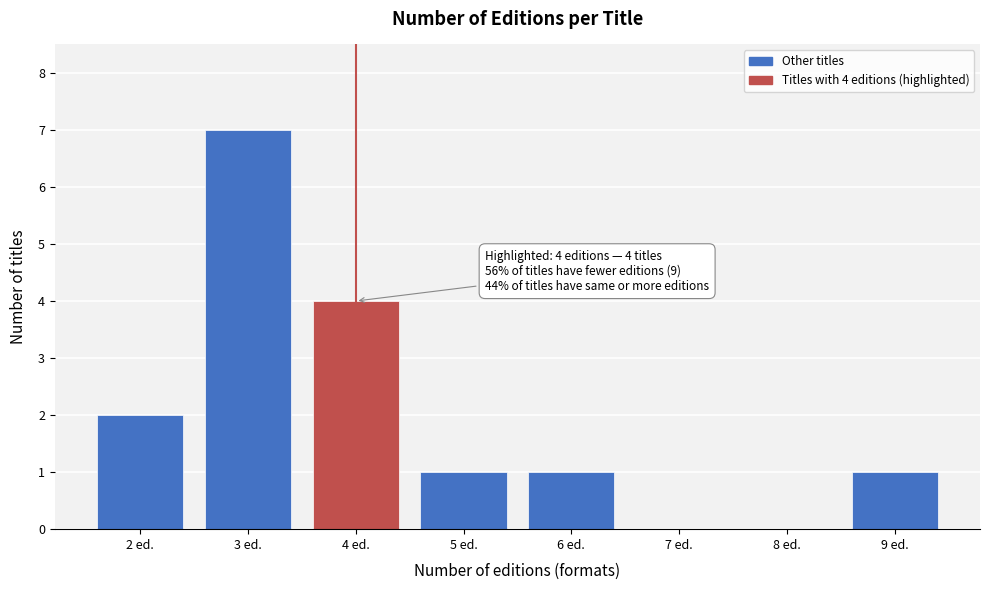

Reading right to left, extract all data points from this chart.

9 ed.=1	8 ed.=0	7 ed.=0	6 ed.=1	5 ed.=1	4 ed.=4	3 ed.=7	2 ed.=2